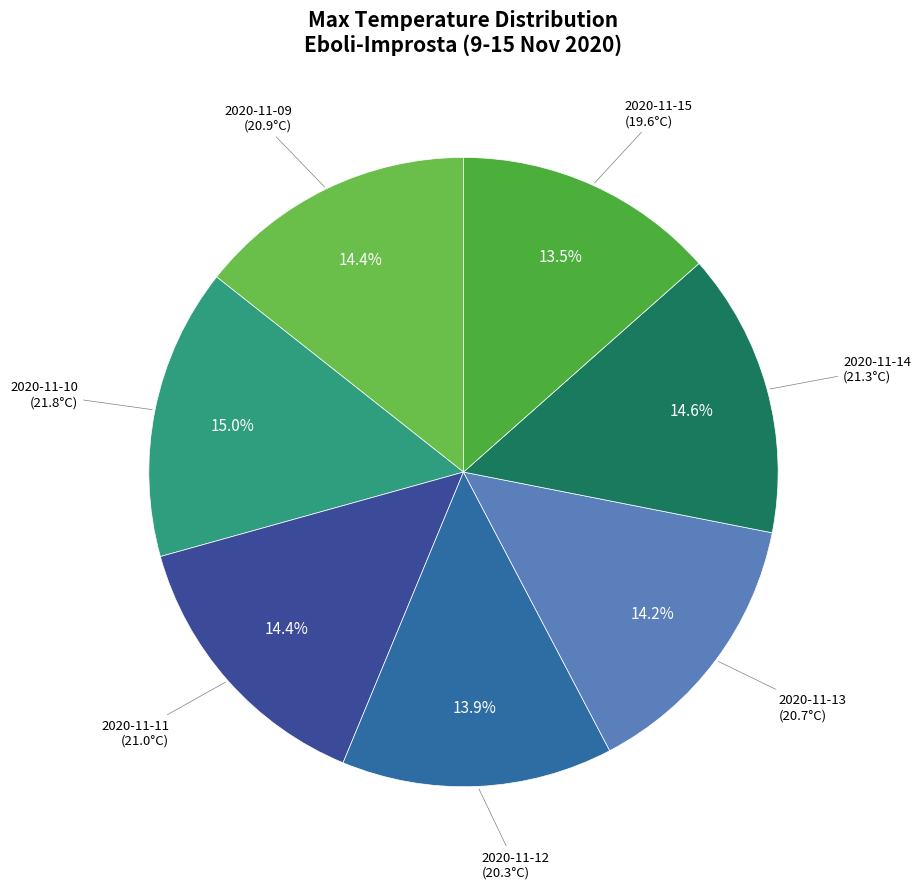

How many slices are in this pie chart?

7